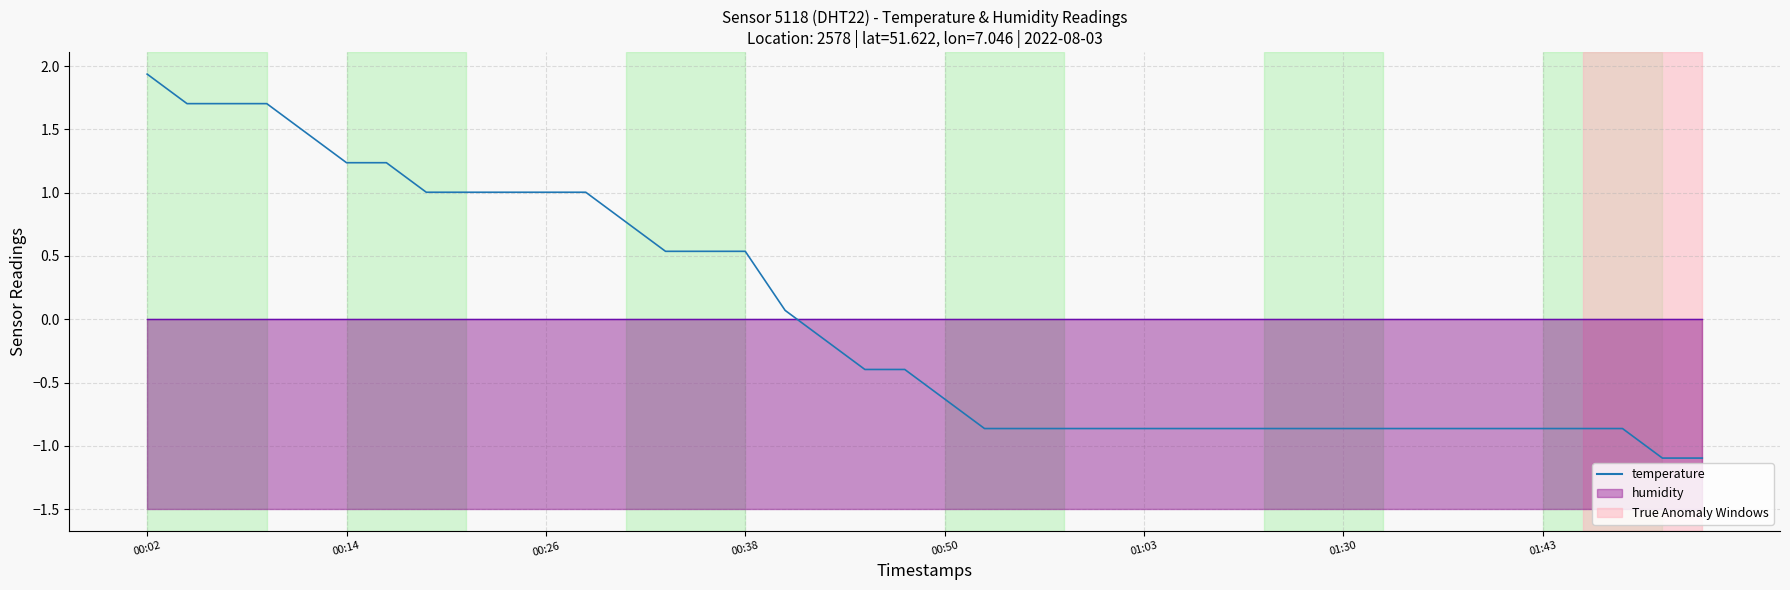

Which category has the lowest value across all series?

38